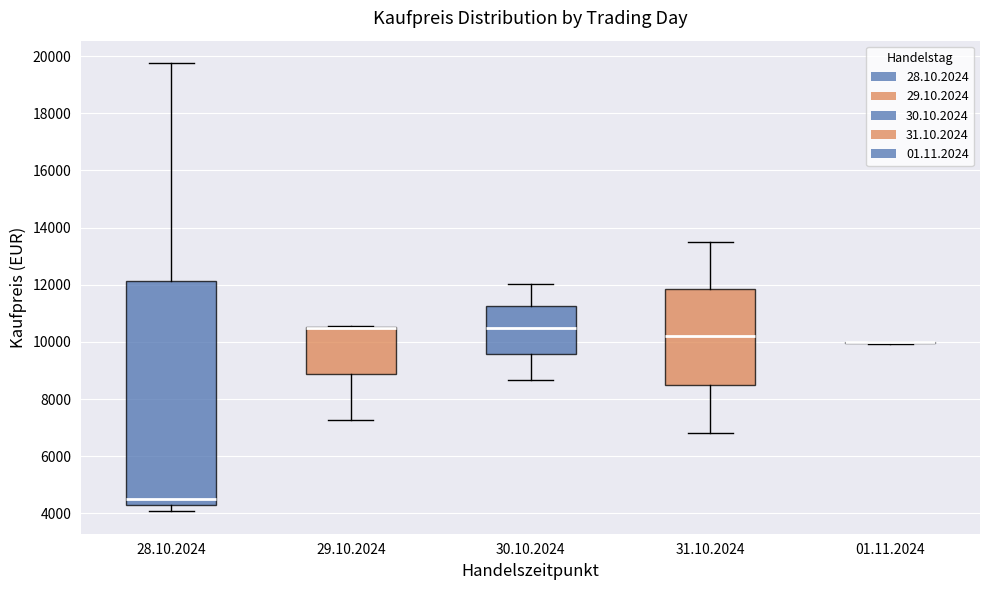

Which box is the tallest, from its lower edge to its upper edge?

28.10.2024